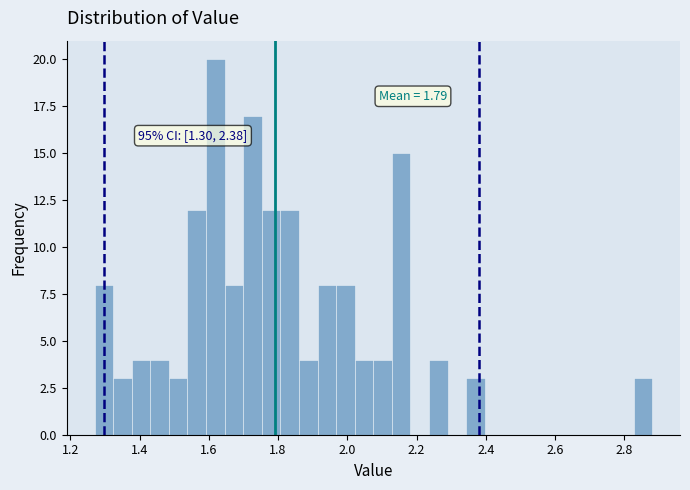

Around what value on the x-axis is the tallest bar? Give the approximate position of its centre, as read against the axis.

1.62